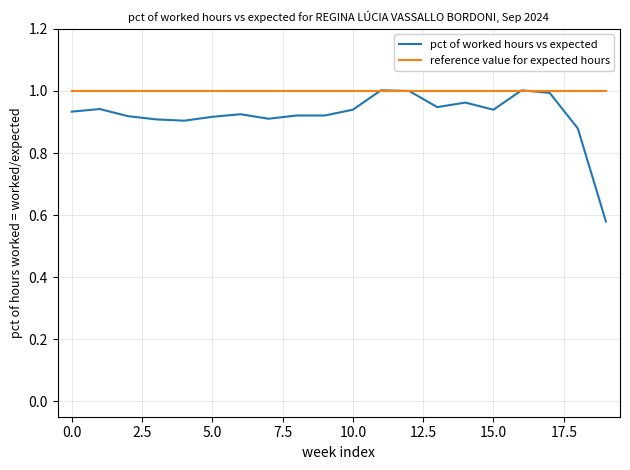

Which series has the widest spread of values?

pct of worked hours vs expected